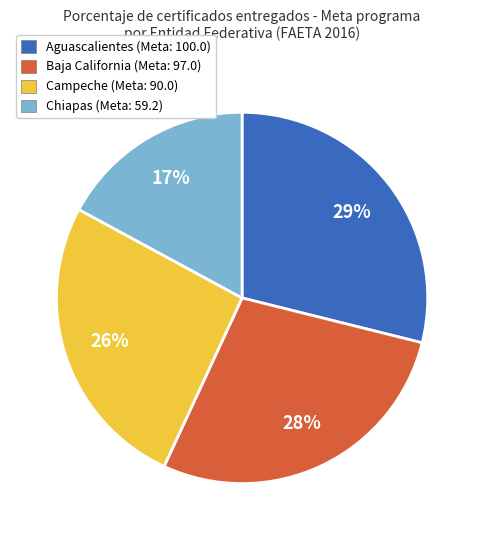

What is the smallest slice in the pie chart?

Chiapas (Meta: 59.2)